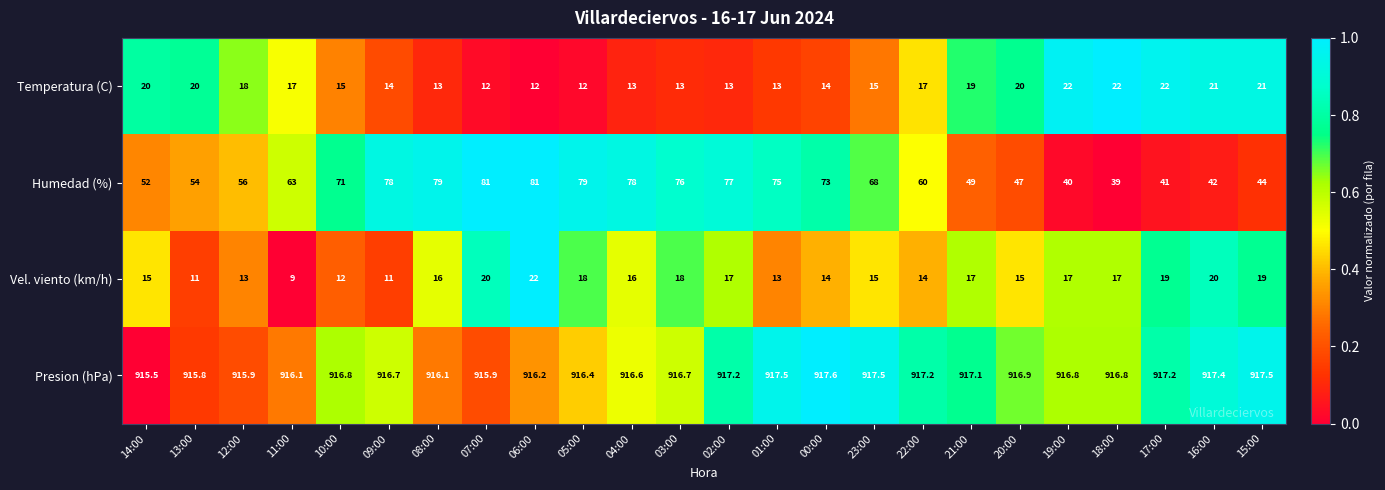

The value of Presion (hPa) at 12:00 is 1469.0. True or false?

False